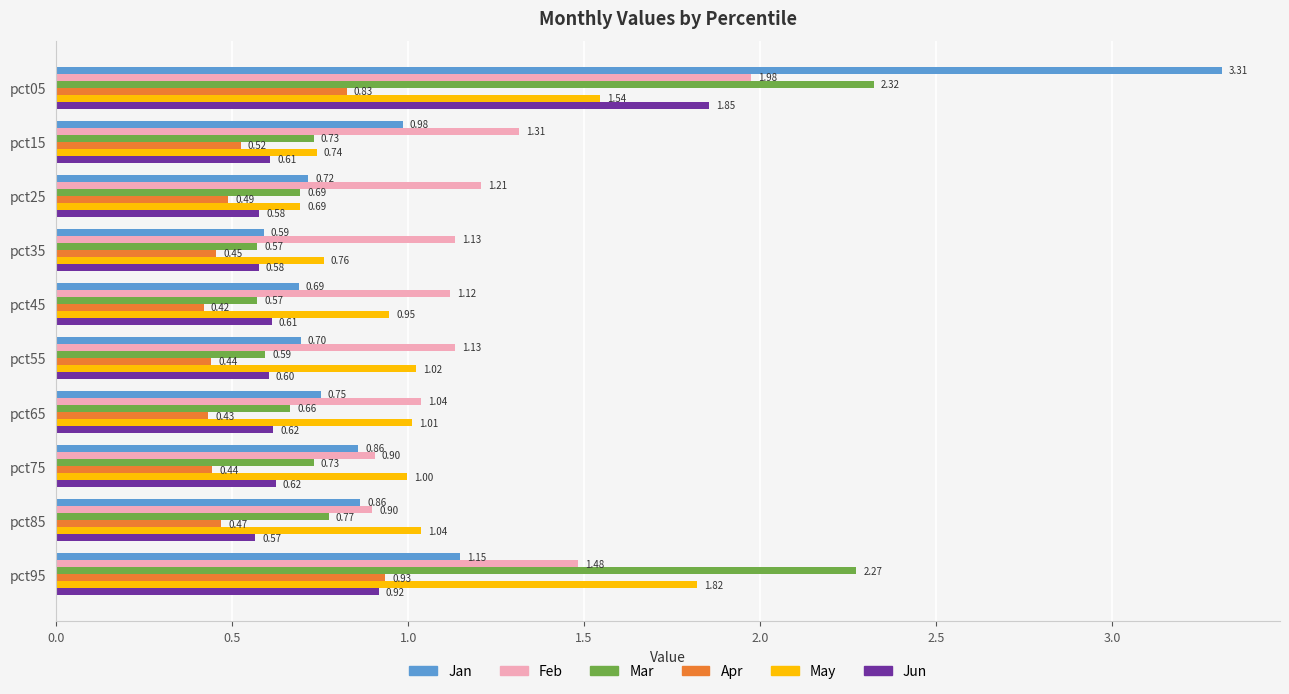

What is the difference between the highest and lowest values at pct75?

0.6